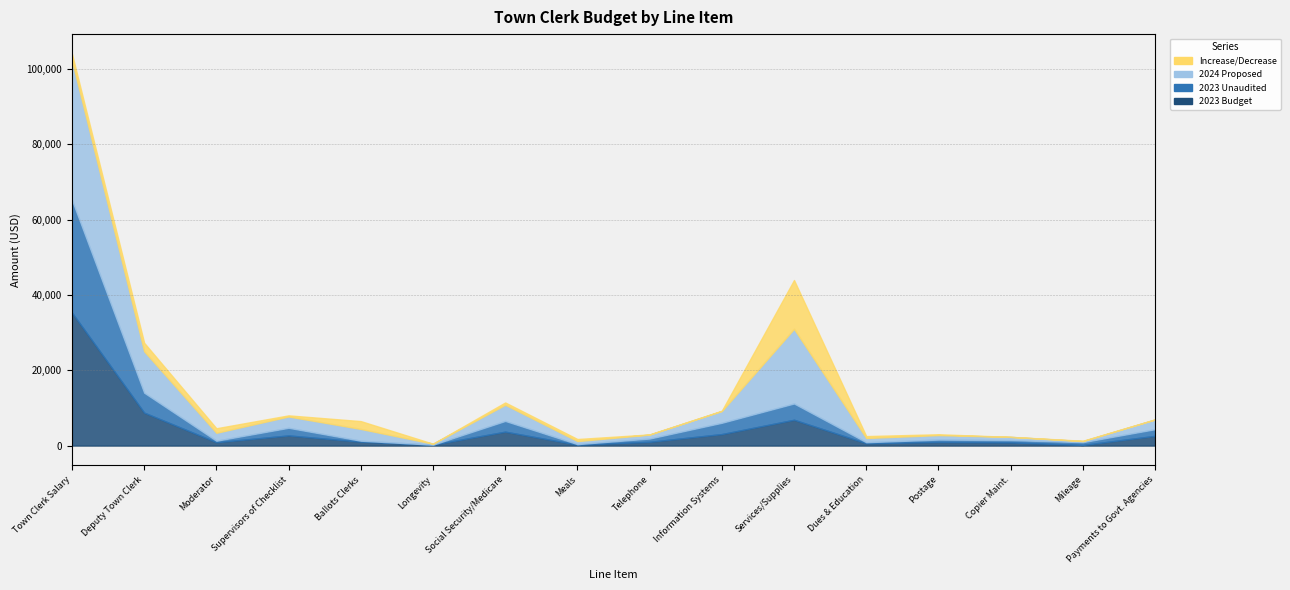

The value of 2024 Proposed at Telephone is 1050.0. True or false?

True